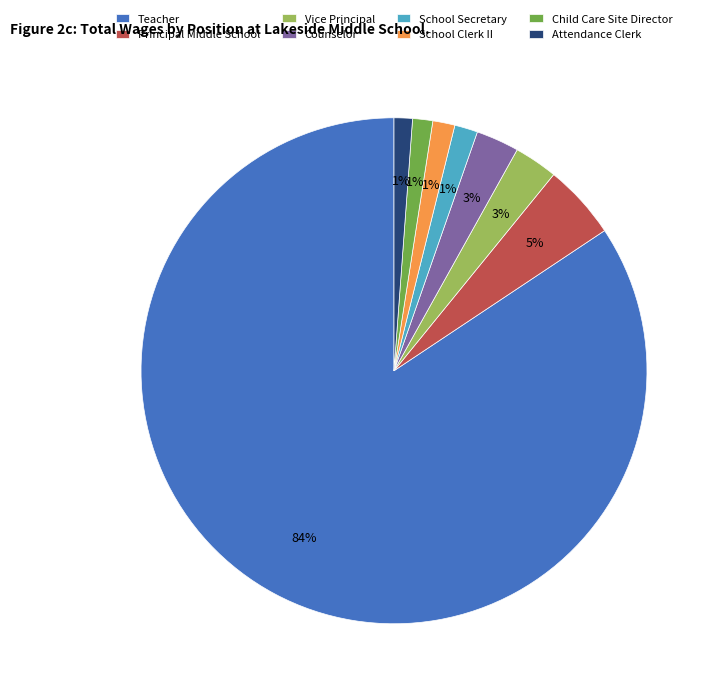

To the nearest percent, what portion does Attendance Clerk represent?

1%